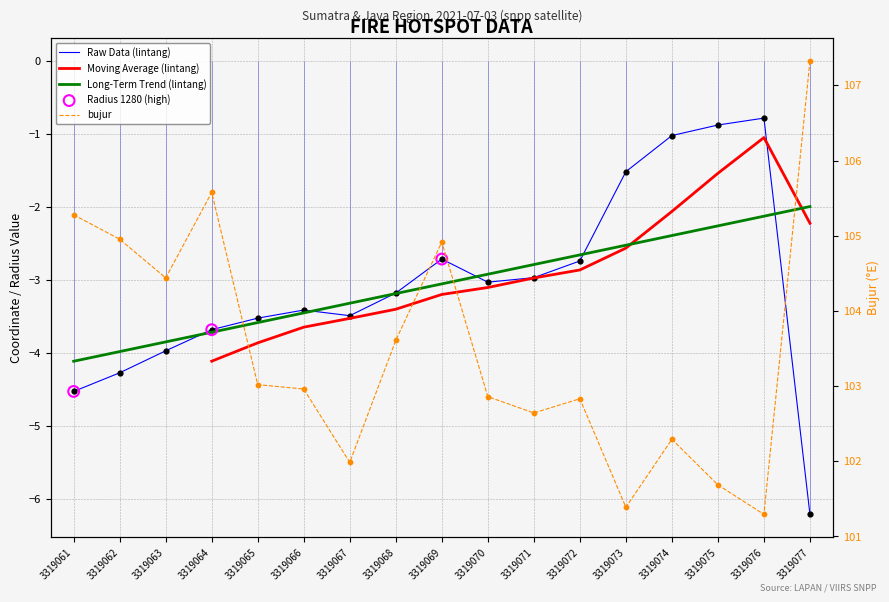

At how many categories does at least one series exceed 93?

17